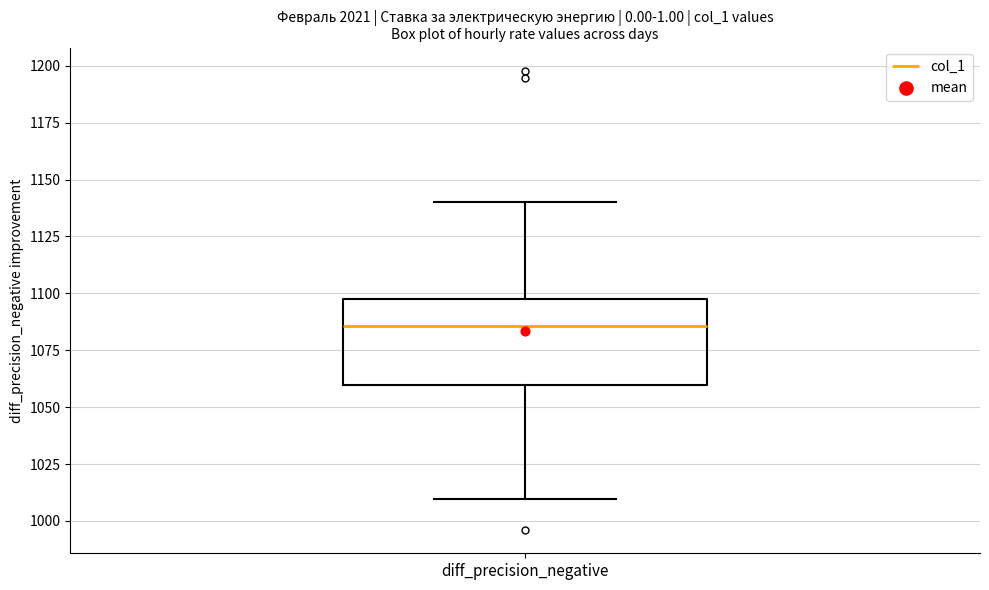

Where does the upper whisker of the box for diff_precision_negative end on the y-axis? The values are not printed on the chart, so give them approximately, as read against the axis.

1140